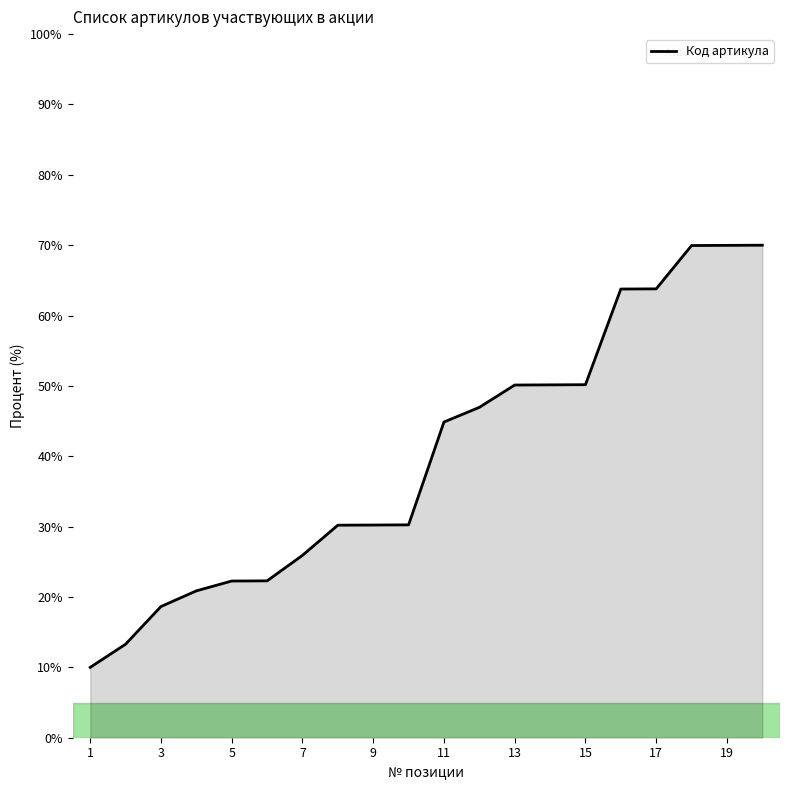

What is the smallest value displayed?

10.0